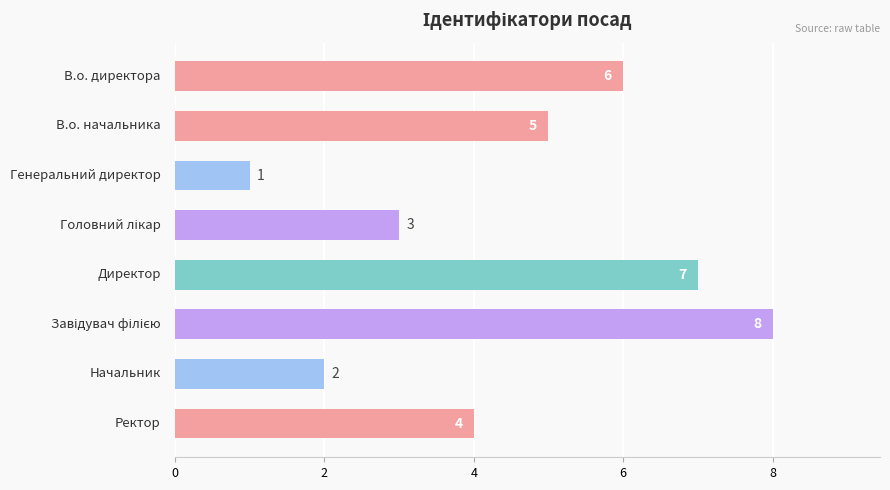

How many values are between 3 and 7?

5